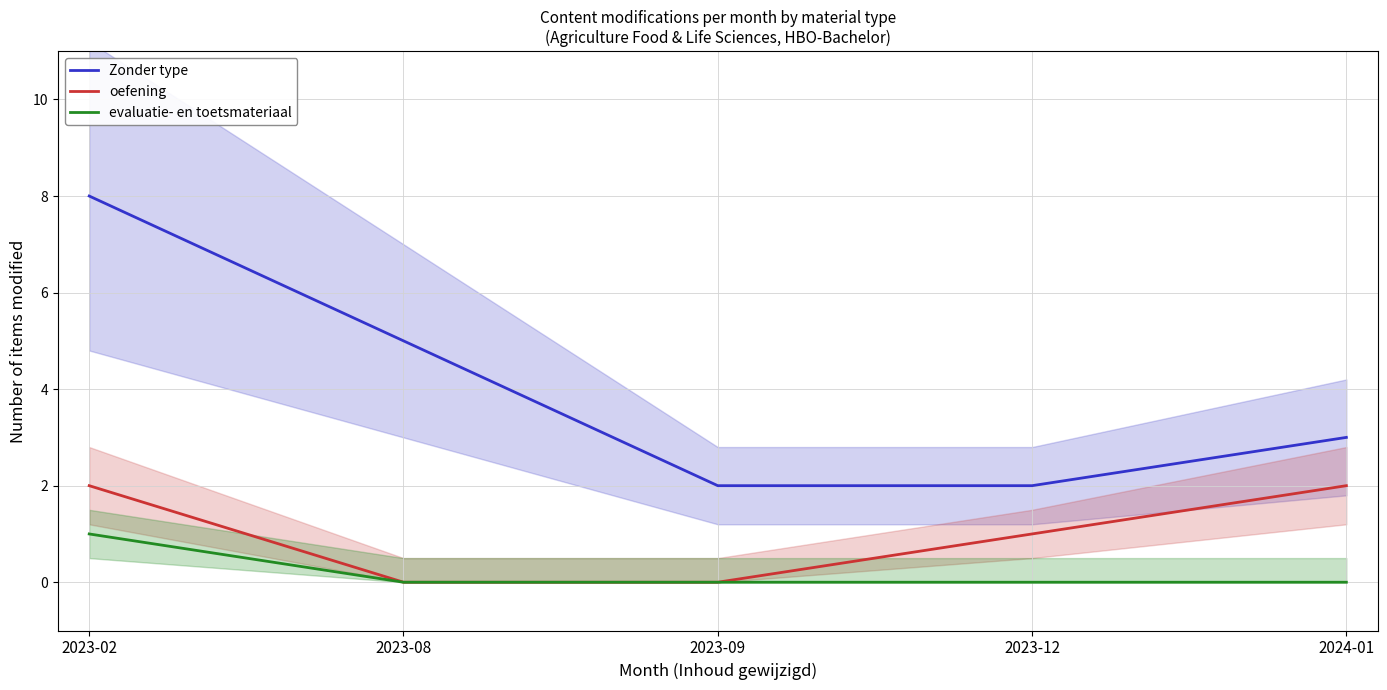

What is the total value across all series at 2024-01?

5